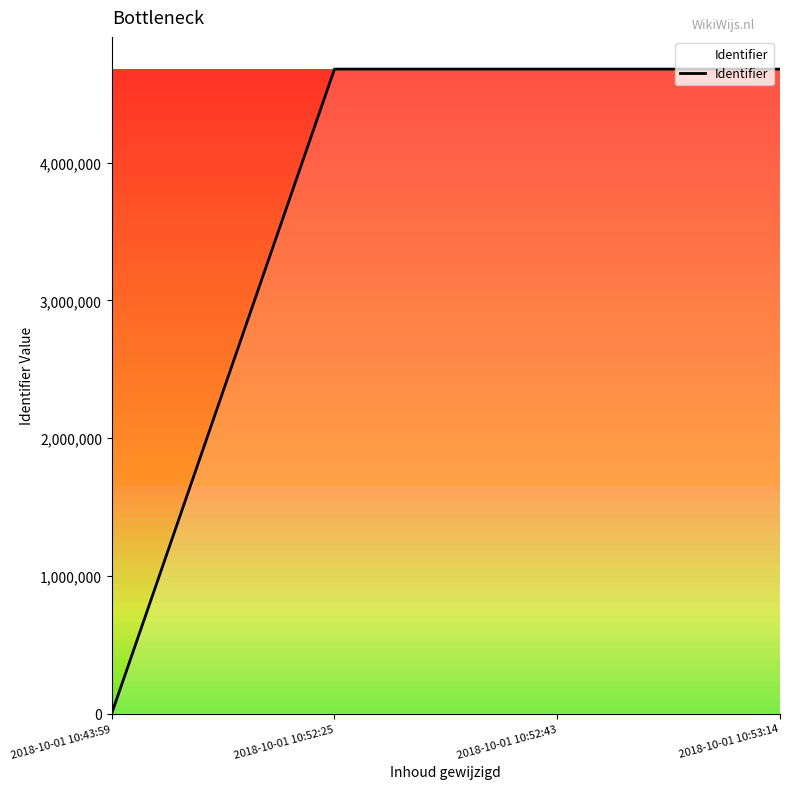

How many values are below 4678868?

2